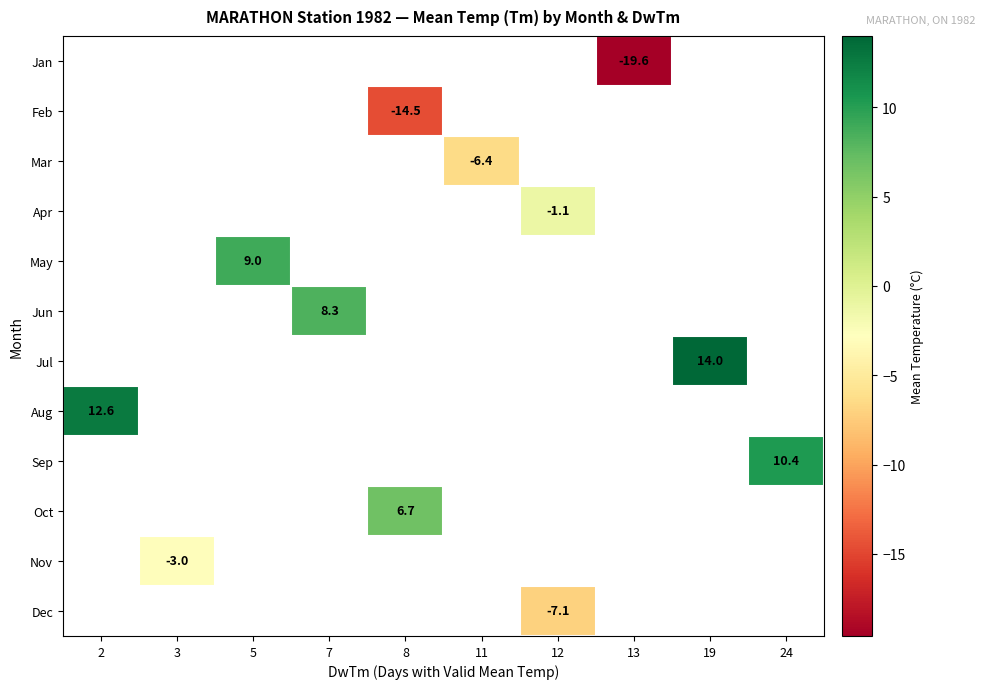

The value of Mar at 11 is -6.4. True or false?

True